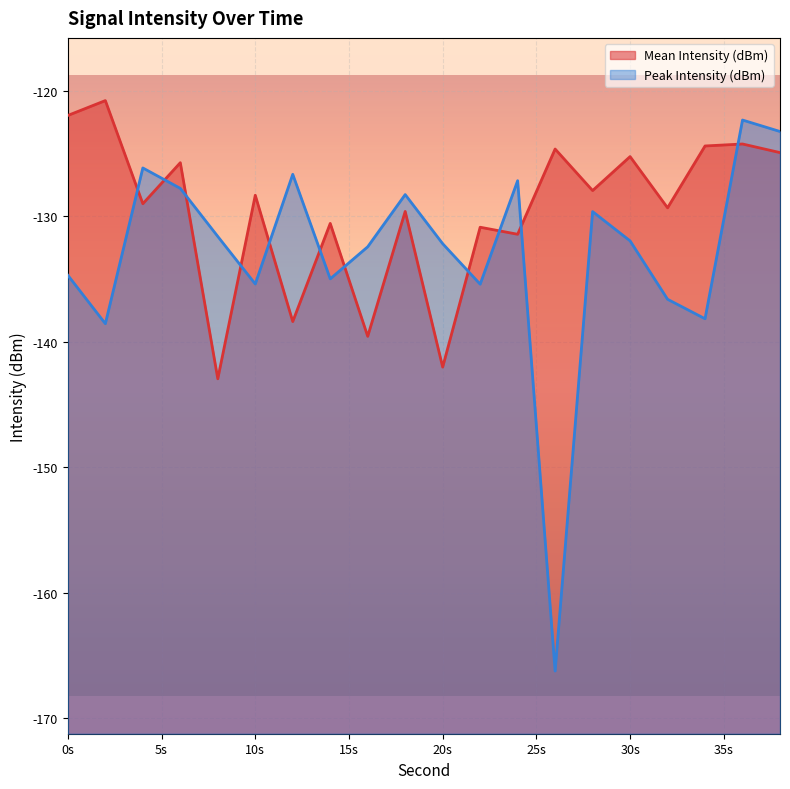

At which category does Peak Intensity (dBm) reach its first local peak?

4